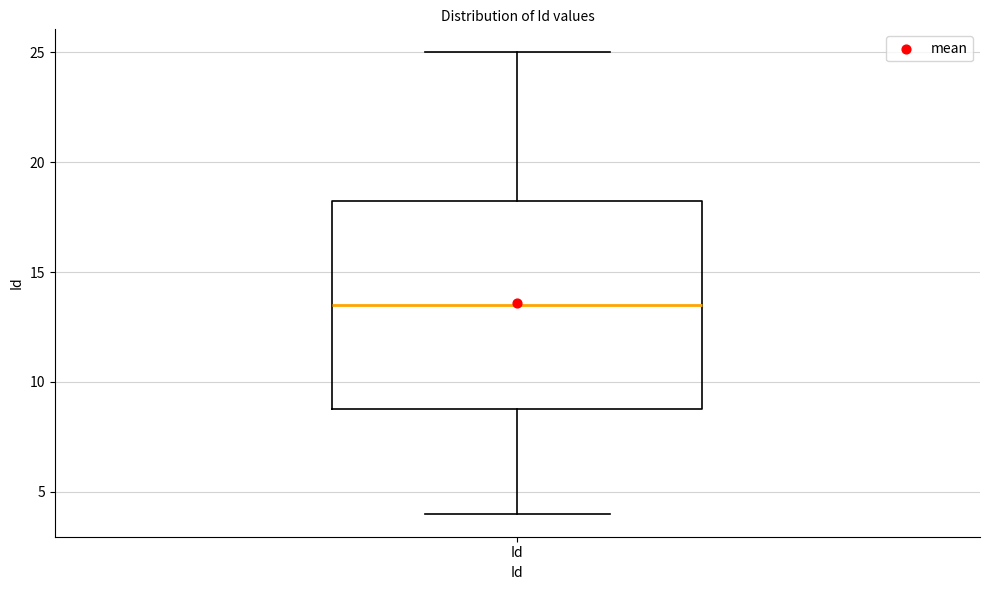

Where is the lower edge of the box for Id on the y-axis? The values are not printed on the chart, so give them approximately, as read against the axis.

9.0